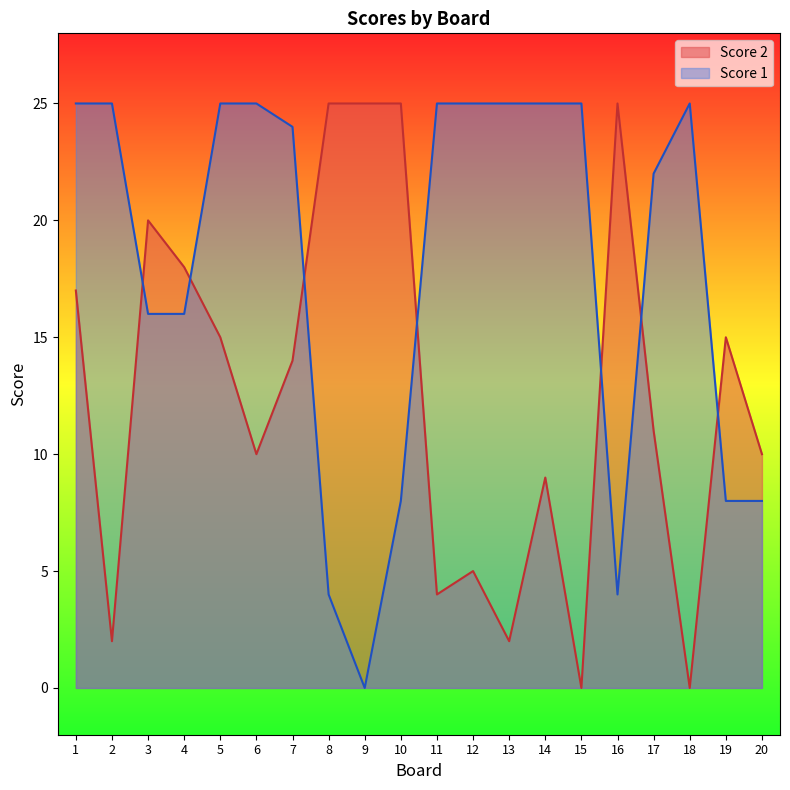

What is the average value of the Score 2 series?

13